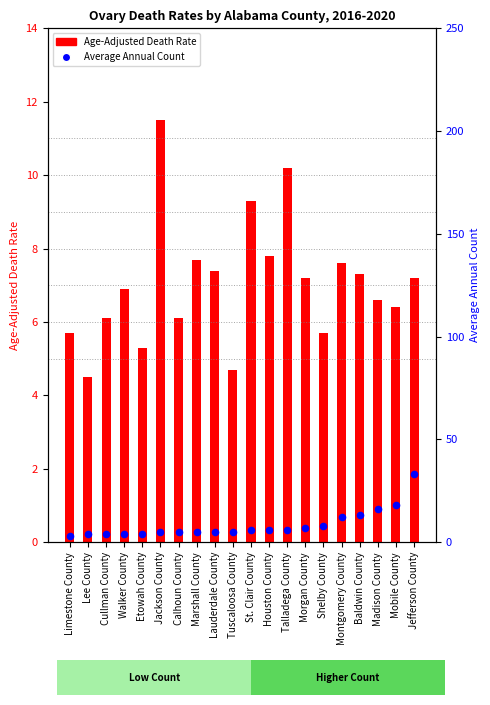

Is the value of Age-Adjusted Death Rate at Limestone County greater than the value of Average Annual Count at Talladega County?

No